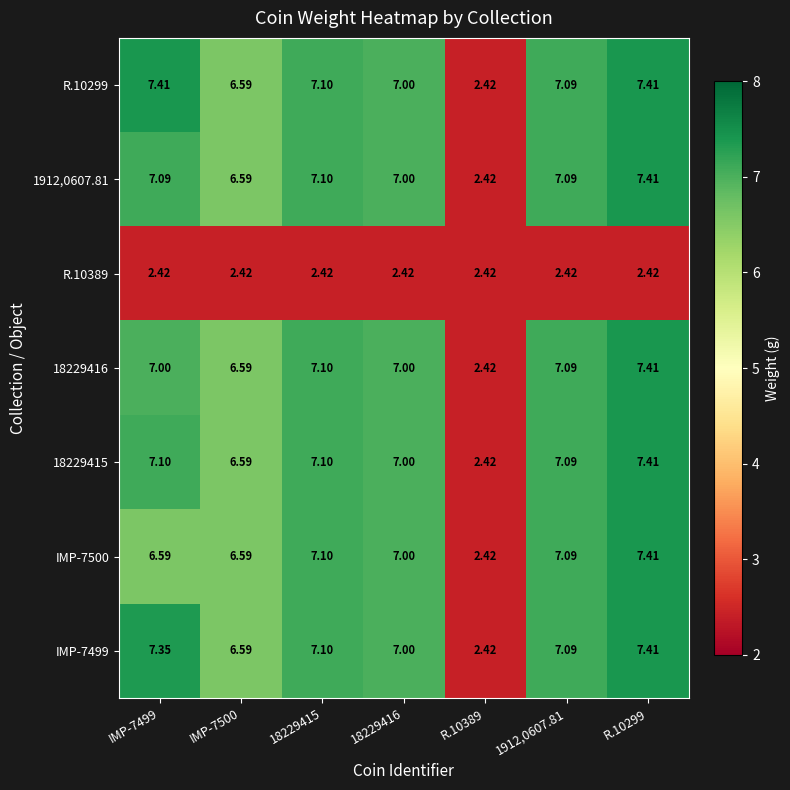

What is the difference between the highest and lowest values at IMP-7499?

5.0